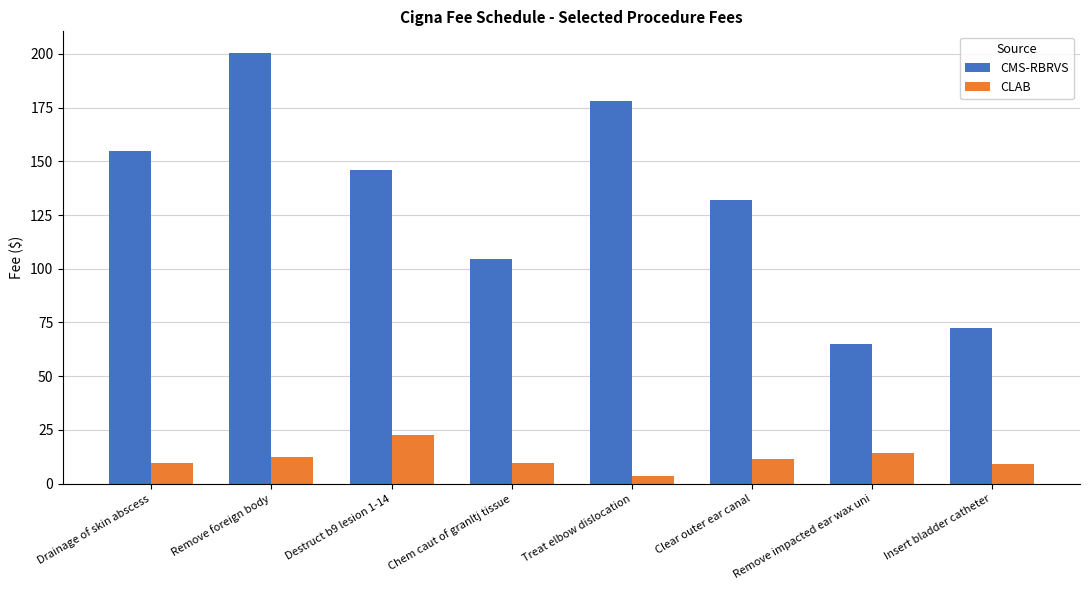

How many groups of bars are there?

8